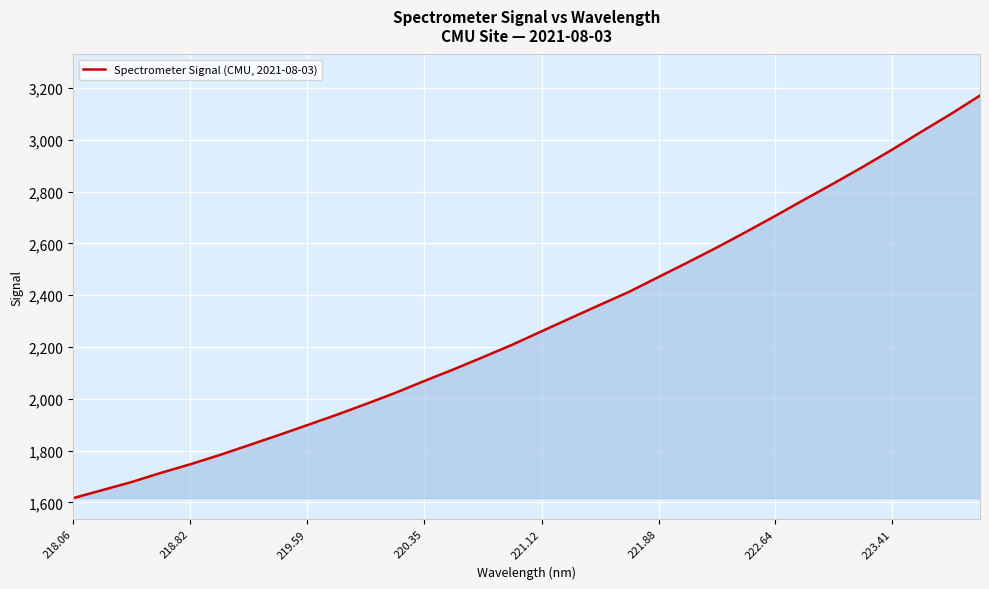

What is the smallest value displayed?

1616.1